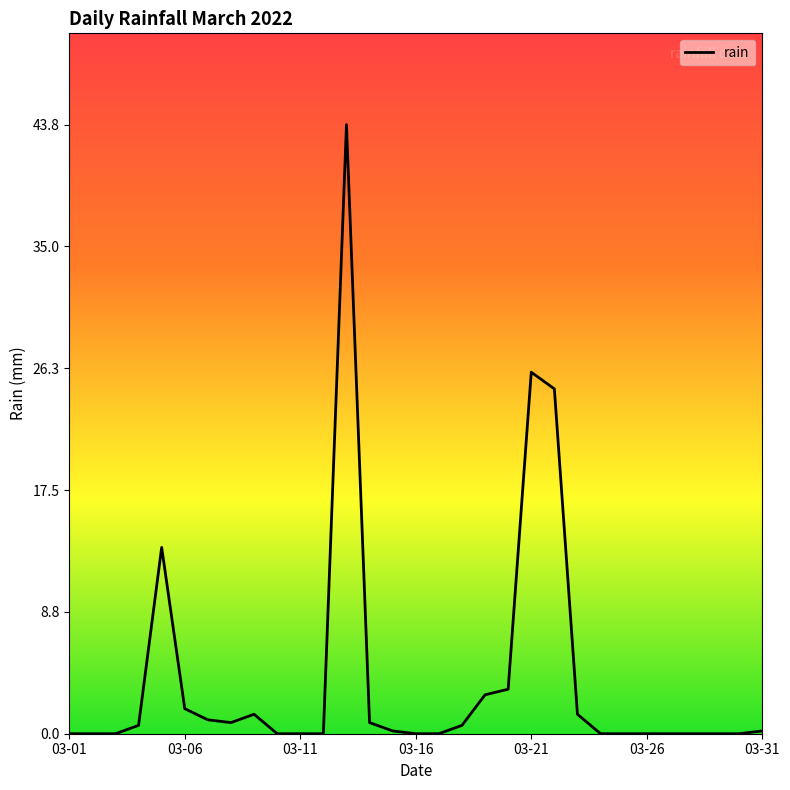

What is the difference between the maximum and minimum values?

43.8